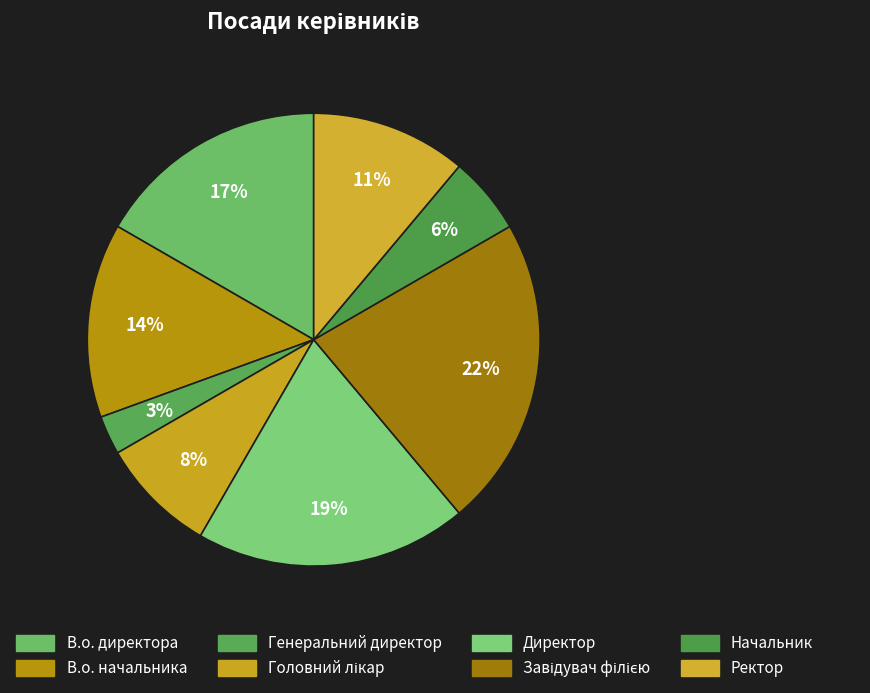

What percentage is NOT represented by Начальник?

94.4%